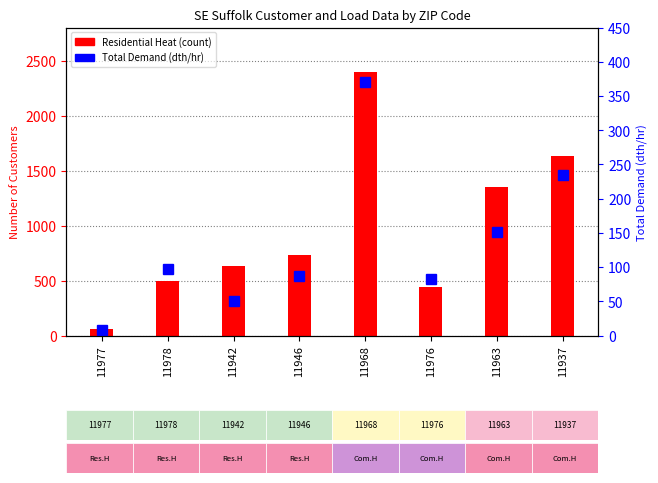

Between 11968 and 11976, which is larger?

11968